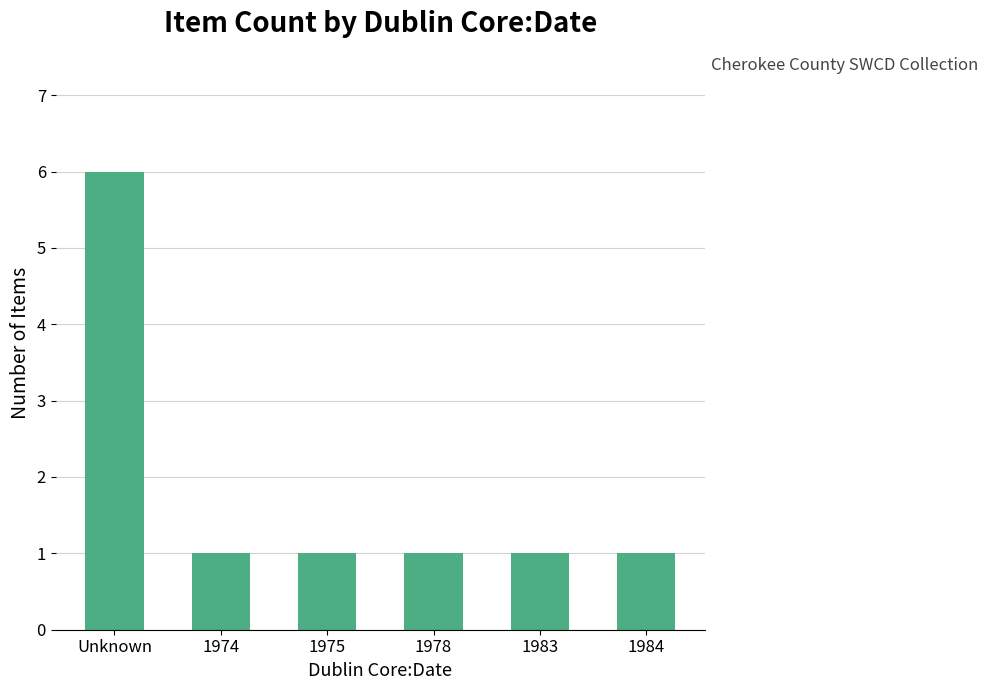

Reading right to left, extract all data points from this chart.

1984=1	1983=1	1978=1	1975=1	1974=1	Unknown=6